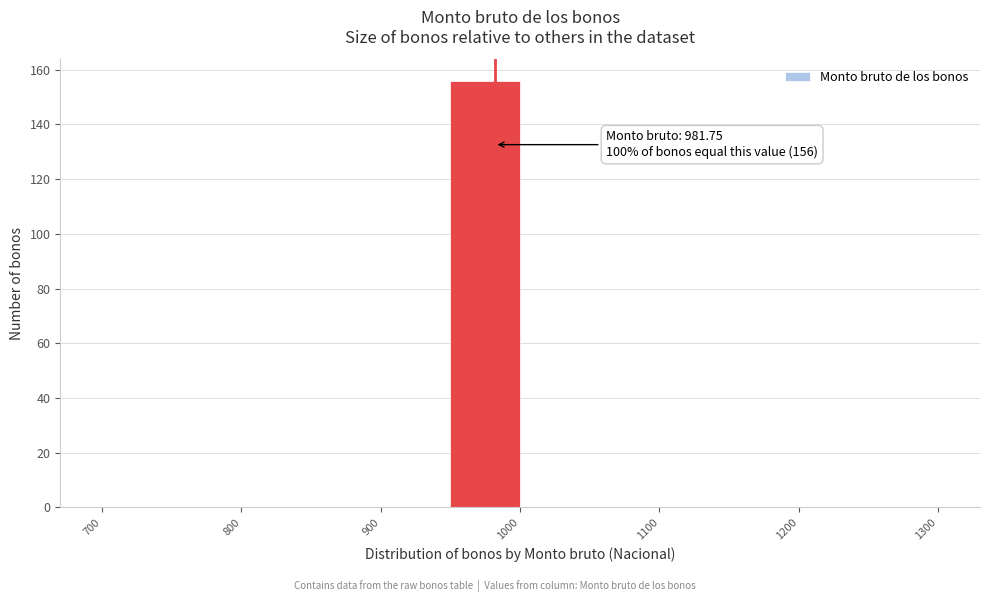

Which range on the x-axis has the tallest bar?

950 to 1000